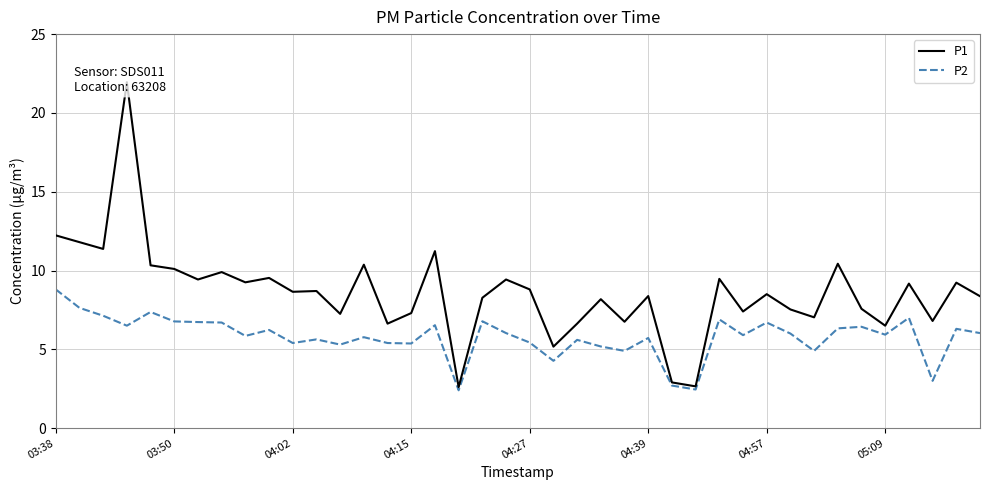

What are all the series names shown in the legend?

P1, P2